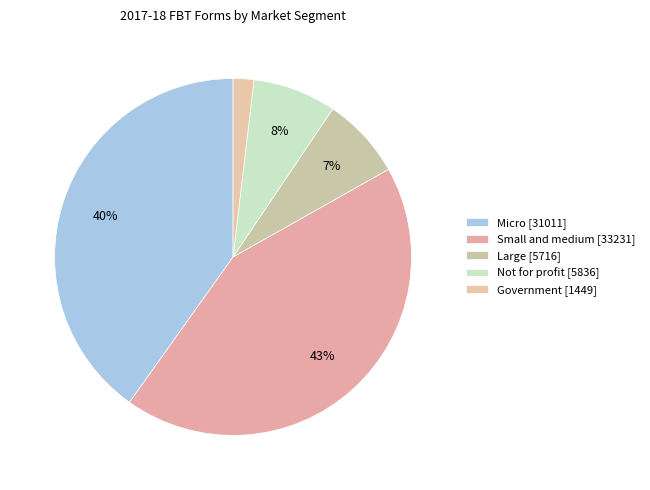

What percentage is the Large slice, to the nearest percent?

7%